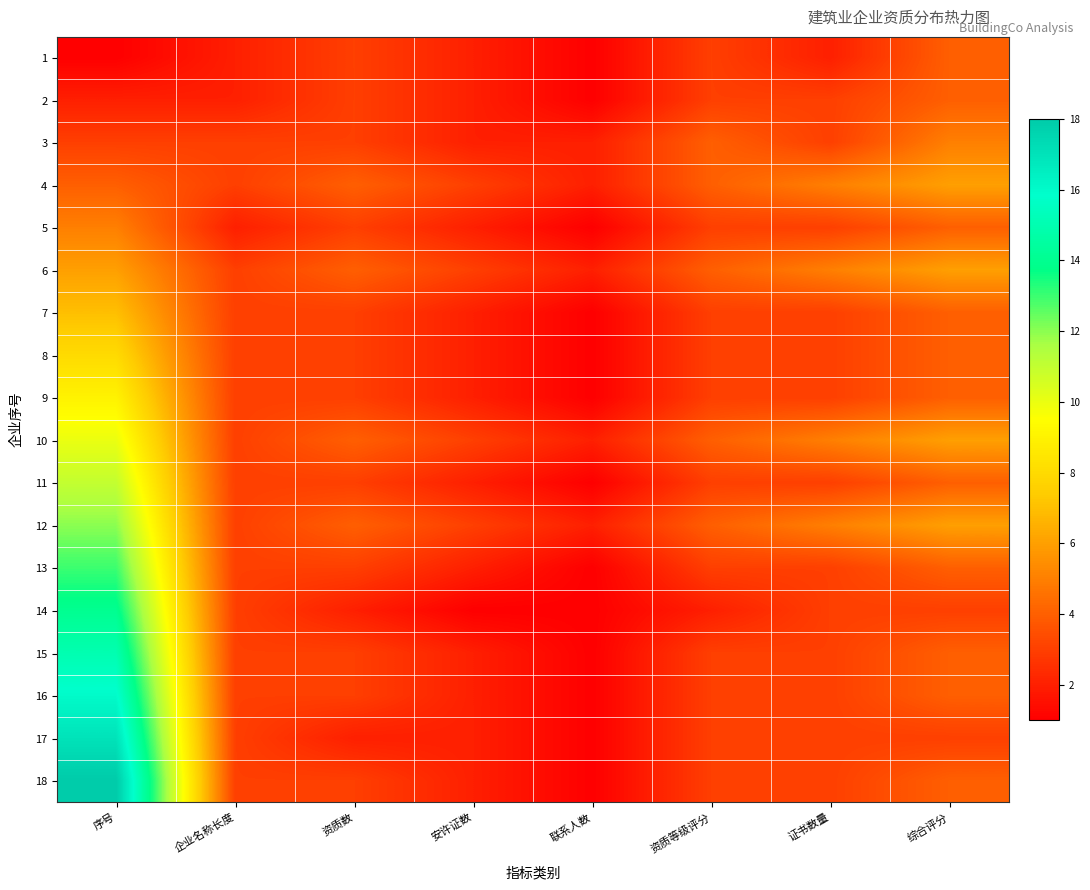

Reading right to left, list all the values displayed in this chart.

1: 综合评分=4	证书数量=2	资质等级评分=3	联系人数=1	安许证数=2	资质数=3	企业名称长度=2	序号=1
2: 综合评分=4	证书数量=3	资质等级评分=3	联系人数=1	安许证数=2	资质数=3	企业名称长度=2	序号=2
3: 综合评分=5	证书数量=3	资质等级评分=4	联系人数=2	安许证数=2	资质数=3	企业名称长度=3	序号=3
4: 综合评分=6	证书数量=5	资质等级评分=4	联系人数=2	安许证数=3	资质数=4	企业名称长度=3	序号=4
5: 综合评分=4	证书数量=3	资质等级评分=3	联系人数=1	安许证数=2	资质数=3	企业名称长度=2	序号=5
6: 综合评分=6	证书数量=5	资质等级评分=4	联系人数=2	安许证数=3	资质数=4	企业名称长度=3	序号=6
7: 综合评分=4	证书数量=3	资质等级评分=3	联系人数=1	安许证数=2	资质数=3	企业名称长度=3	序号=7
8: 综合评分=4	证书数量=3	资质等级评分=3	联系人数=1	安许证数=2	资质数=3	企业名称长度=3	序号=8
9: 综合评分=4	证书数量=3	资质等级评分=3	联系人数=1	安许证数=2	资质数=3	企业名称长度=3	序号=9
10: 综合评分=6	证书数量=5	资质等级评分=4	联系人数=2	安许证数=3	资质数=4	企业名称长度=3	序号=10
11: 综合评分=4	证书数量=3	资质等级评分=3	联系人数=1	安许证数=2	资质数=3	企业名称长度=3	序号=11
12: 综合评分=6	证书数量=5	资质等级评分=4	联系人数=2	安许证数=3	资质数=4	企业名称长度=3	序号=12
13: 综合评分=4	证书数量=3	资质等级评分=3	联系人数=1	安许证数=2	资质数=3	企业名称长度=3	序号=13
14: 综合评分=3	证书数量=3	资质等级评分=2	联系人数=1	安许证数=1	资质数=2	企业名称长度=3	序号=14
15: 综合评分=4	证书数量=3	资质等级评分=3	联系人数=1	安许证数=2	资质数=3	企业名称长度=3	序号=15
16: 综合评分=4	证书数量=3	资质等级评分=3	联系人数=1	安许证数=2	资质数=3	企业名称长度=3	序号=16
17: 综合评分=3	证书数量=3	资质等级评分=3	联系人数=1	安许证数=2	资质数=2	企业名称长度=3	序号=17
18: 综合评分=4	证书数量=3	资质等级评分=3	联系人数=1	安许证数=2	资质数=3	企业名称长度=3	序号=18